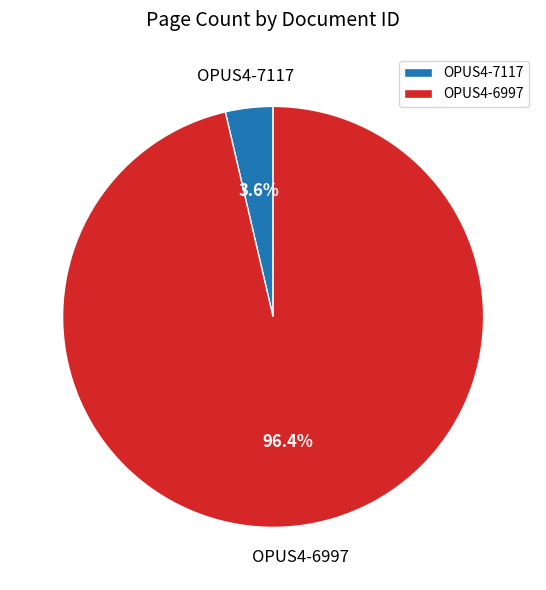

How many segments does this pie chart have?

2